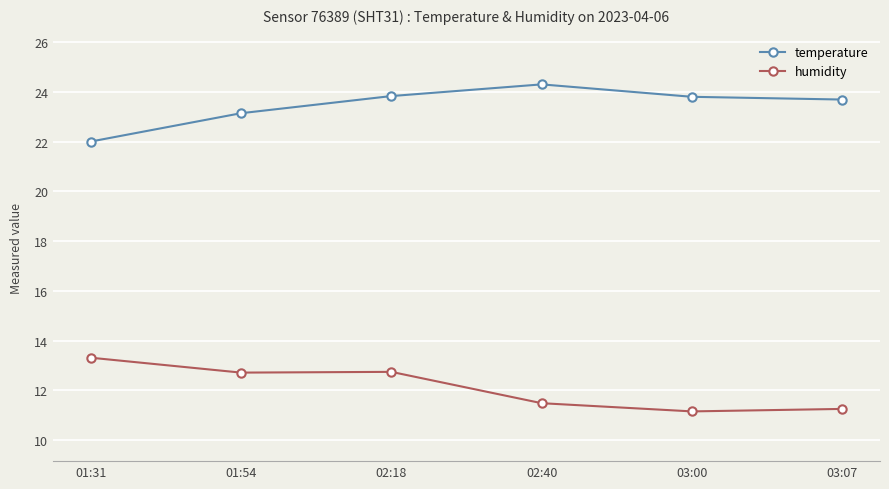

True or false: temperature has a value of 23.7 at 03:07.

True